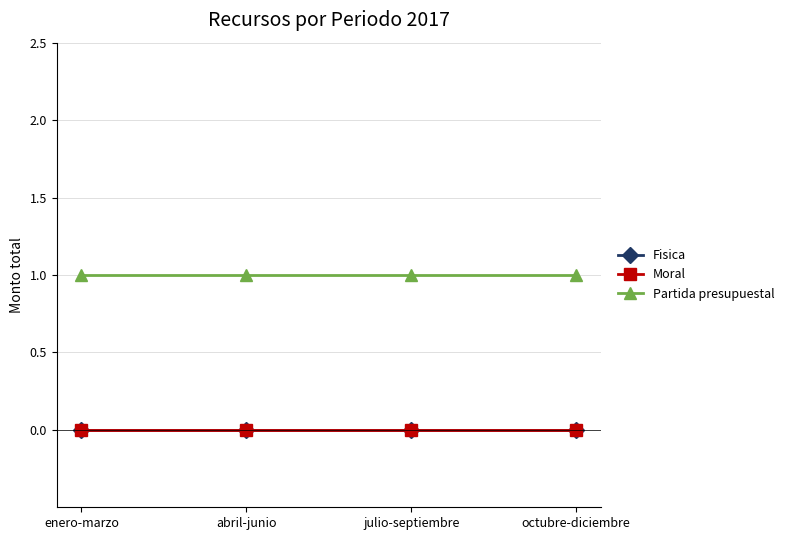

True or false: Moral has more than 0 points higher than both neighbors.

False